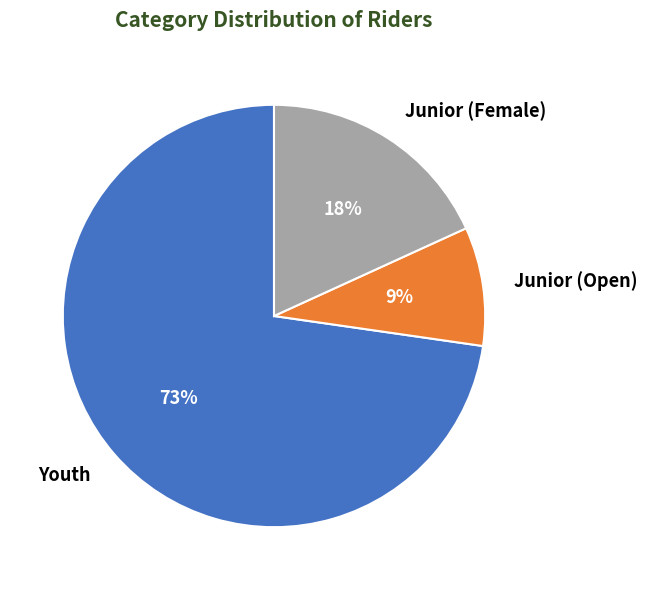

To the nearest percent, what is the difference between the Junior (Open) and Junior (Female) slice percentages?

9%